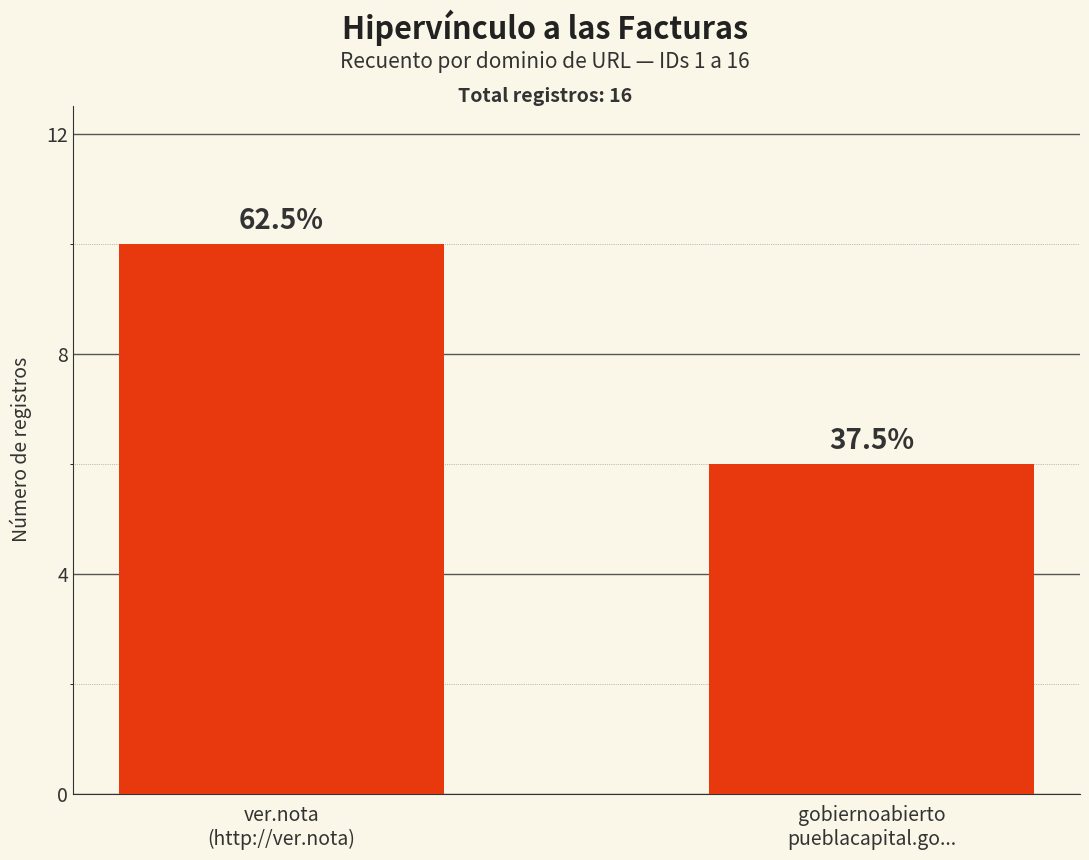

What is the difference between the maximum and minimum values?

4